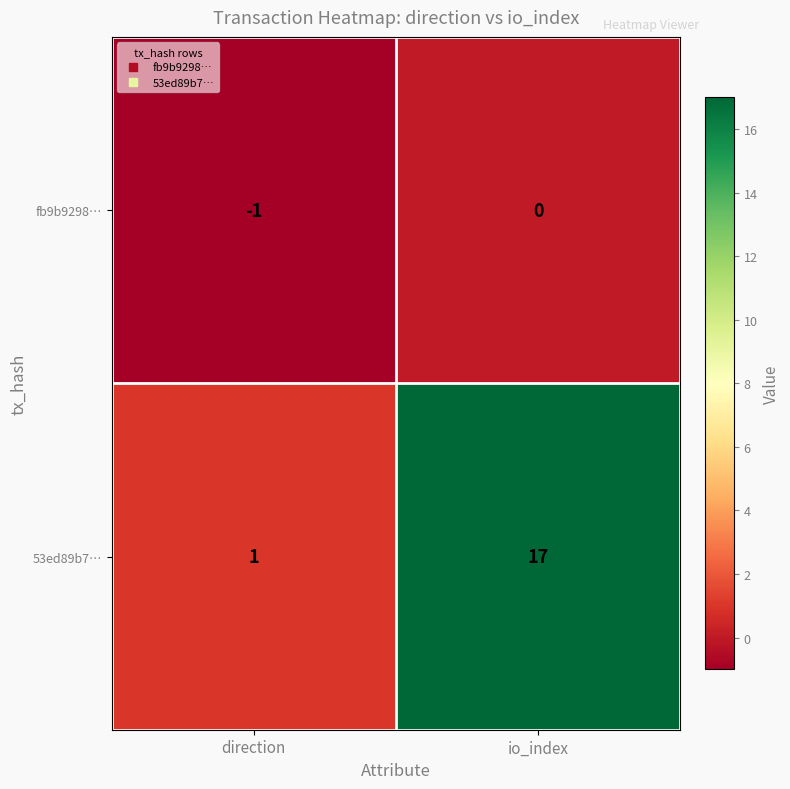

What is the approximate value of 53ed89b7… at io_index?

17